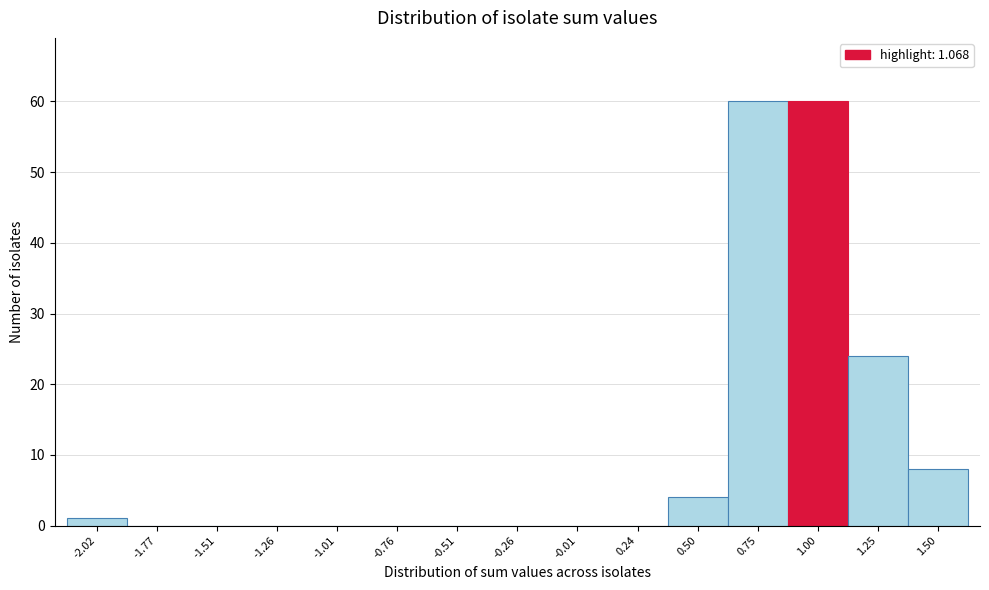

What is the height of the bar covering 0.60 to 0.85 on the x-axis? Neither the bar edges nor the heights are printed on the chart, so give them approximately, as read against the axes.

60